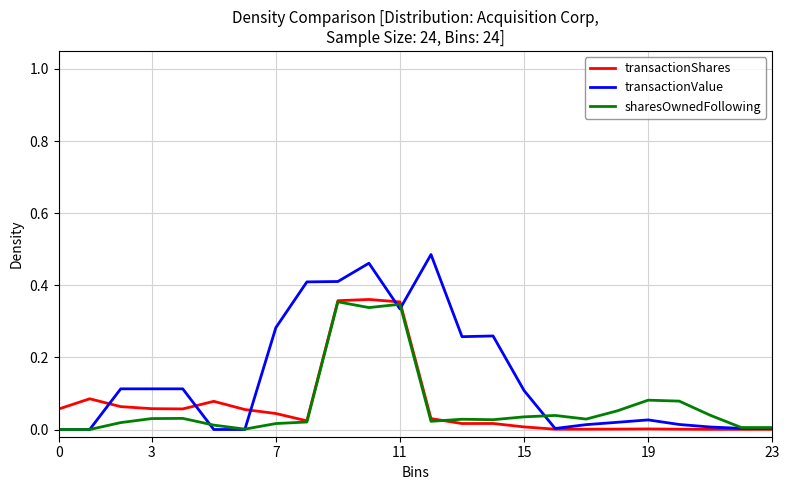

Does the chart have visible grid lines?

Yes